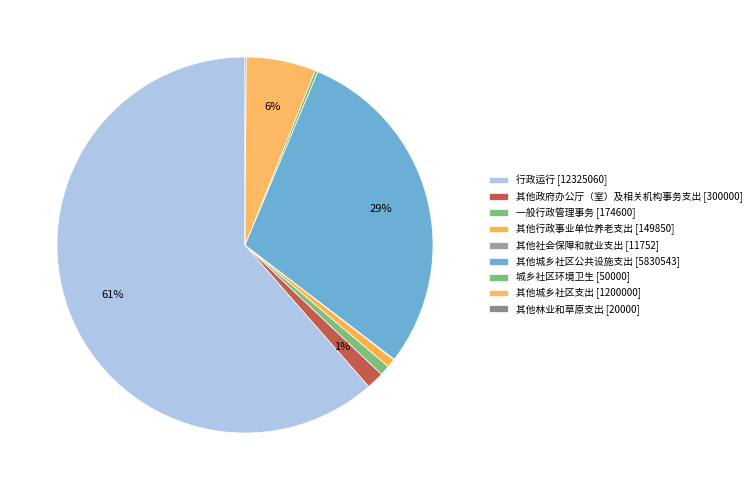

Does any single category account for the majority?

Yes